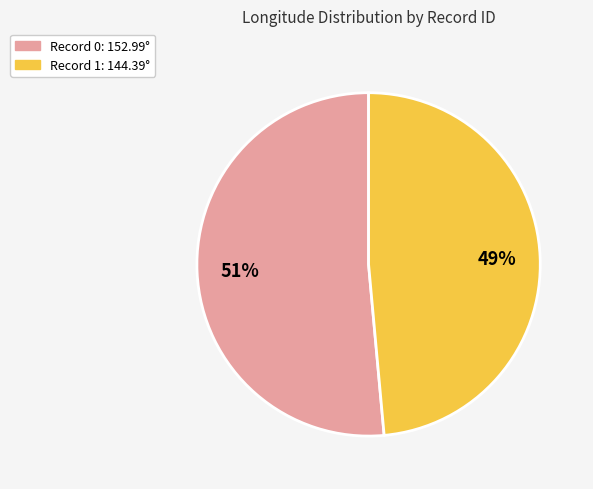

Is there a majority slice in this chart?

Yes